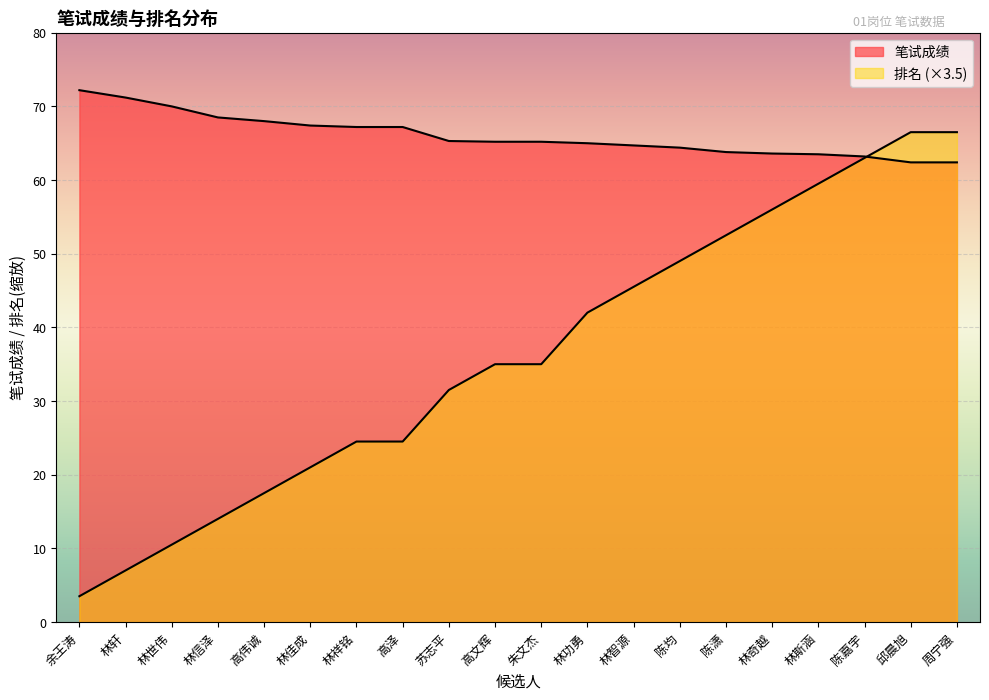

At 邱晨旭, list the series in order from largest to smallest.

排名, 笔试成绩